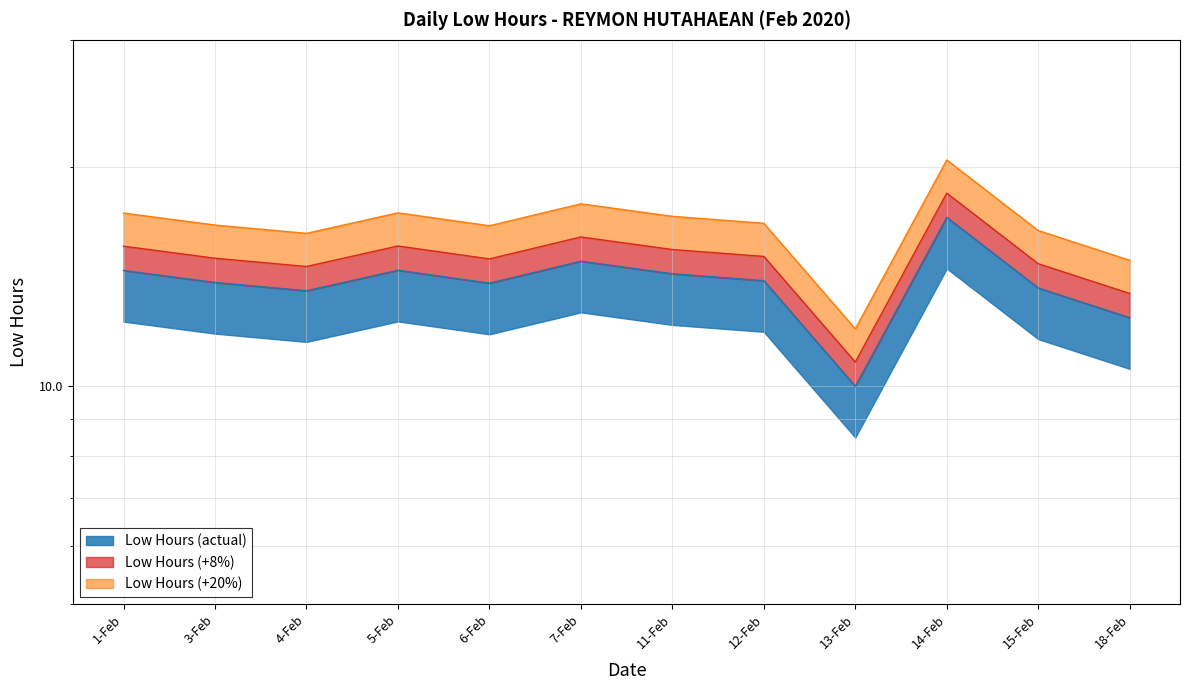

What is the sum of the values at 12-Feb and 3-Feb?

27.8